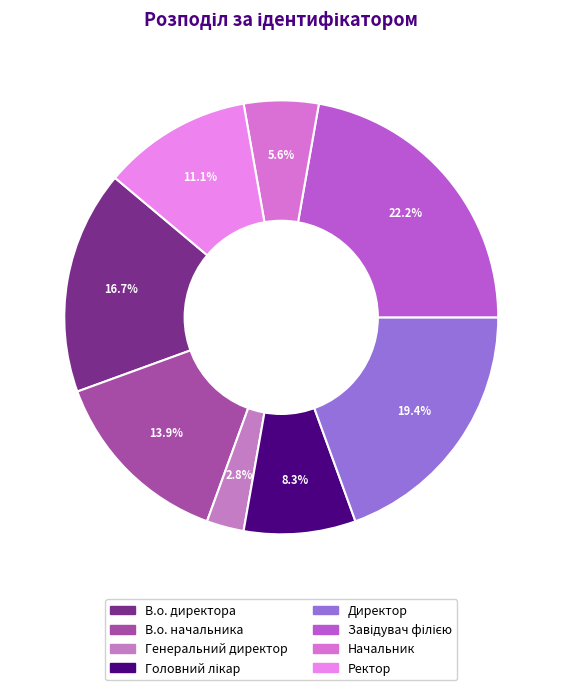

To the nearest percent, what is the average slice percentage?

12%